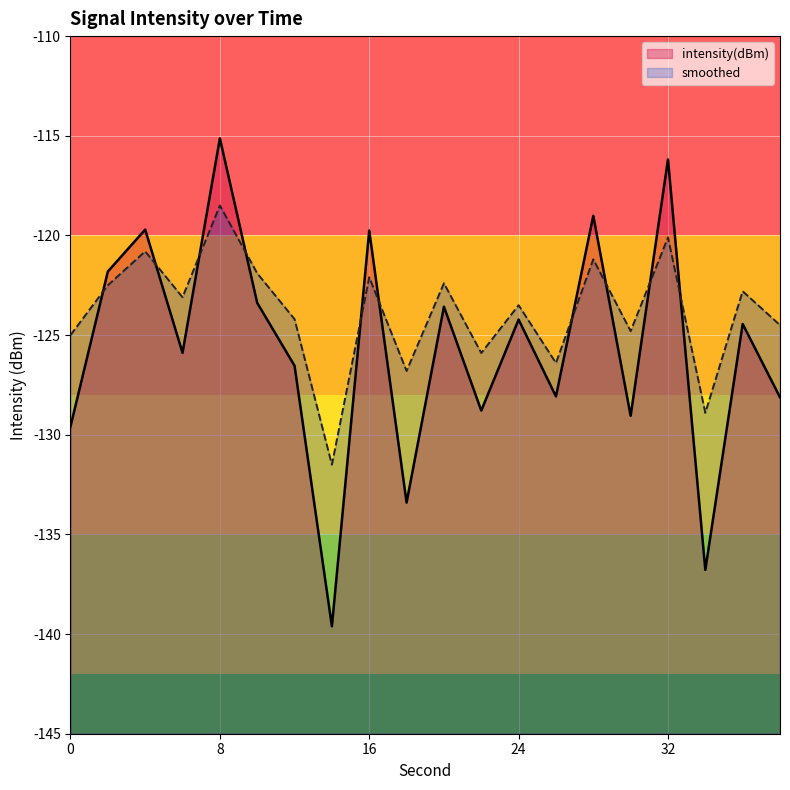

At 18, list the series in order from largest to smallest.

smoothed, intensity(dBm)